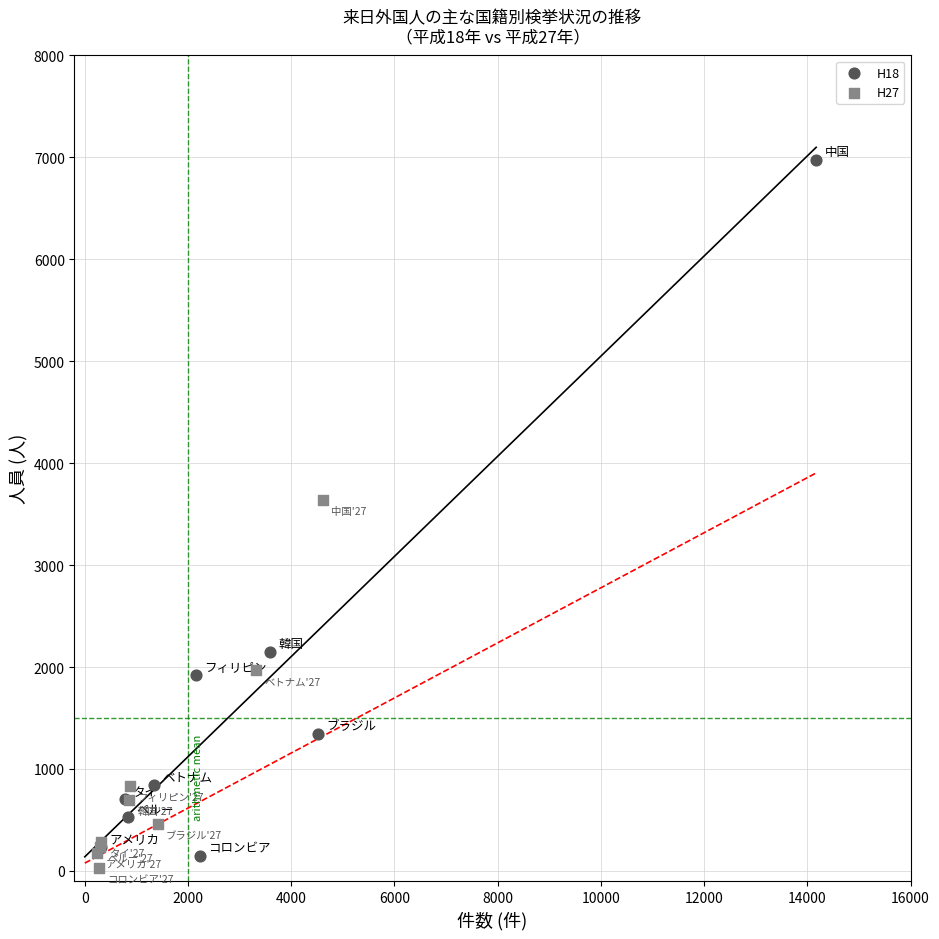

Which series reaches the minimum Y coordinate?

H27